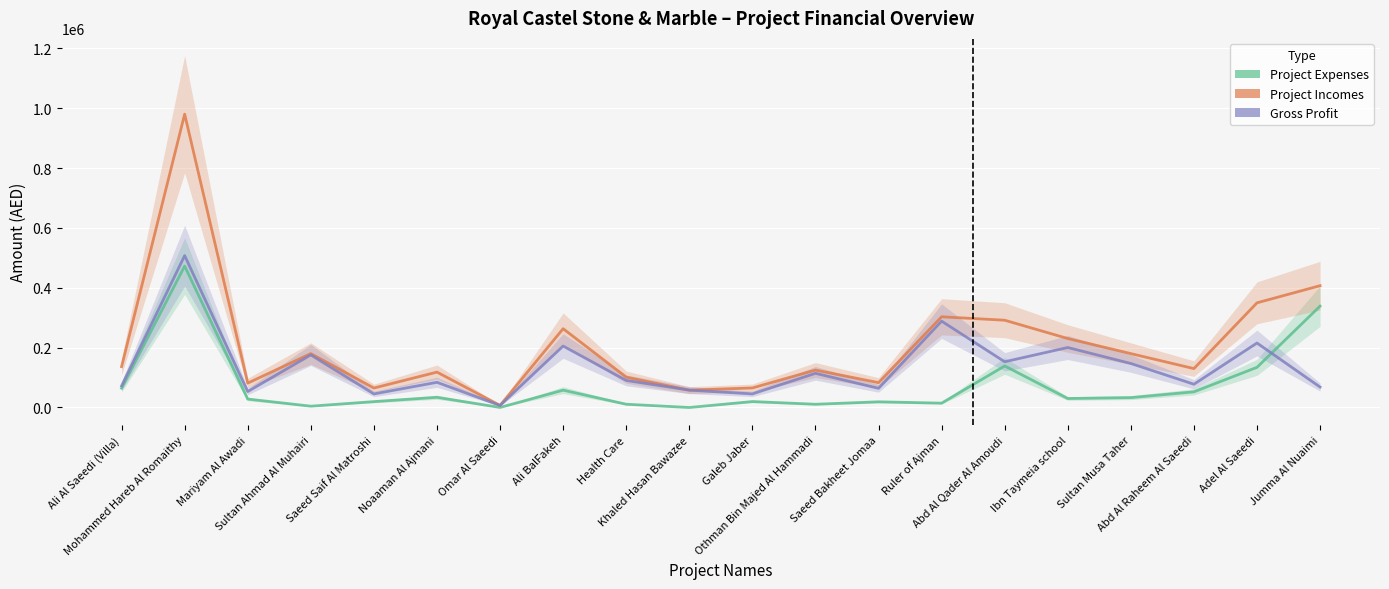

What is the sum of all Gross Profit values?

2672352